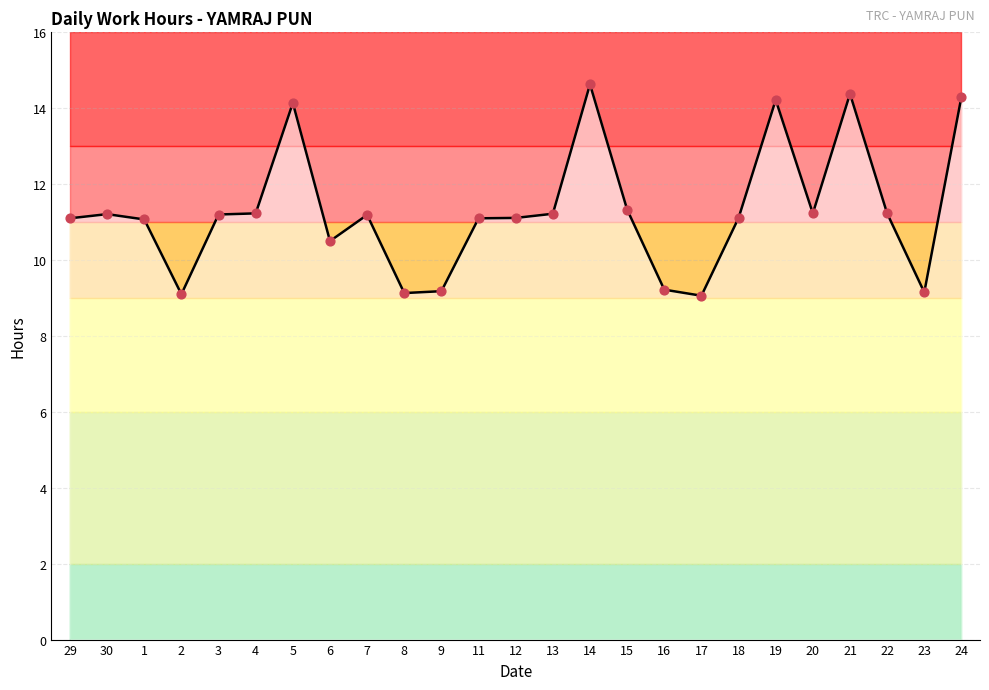

Which has a higher value, 9 or 23?

9